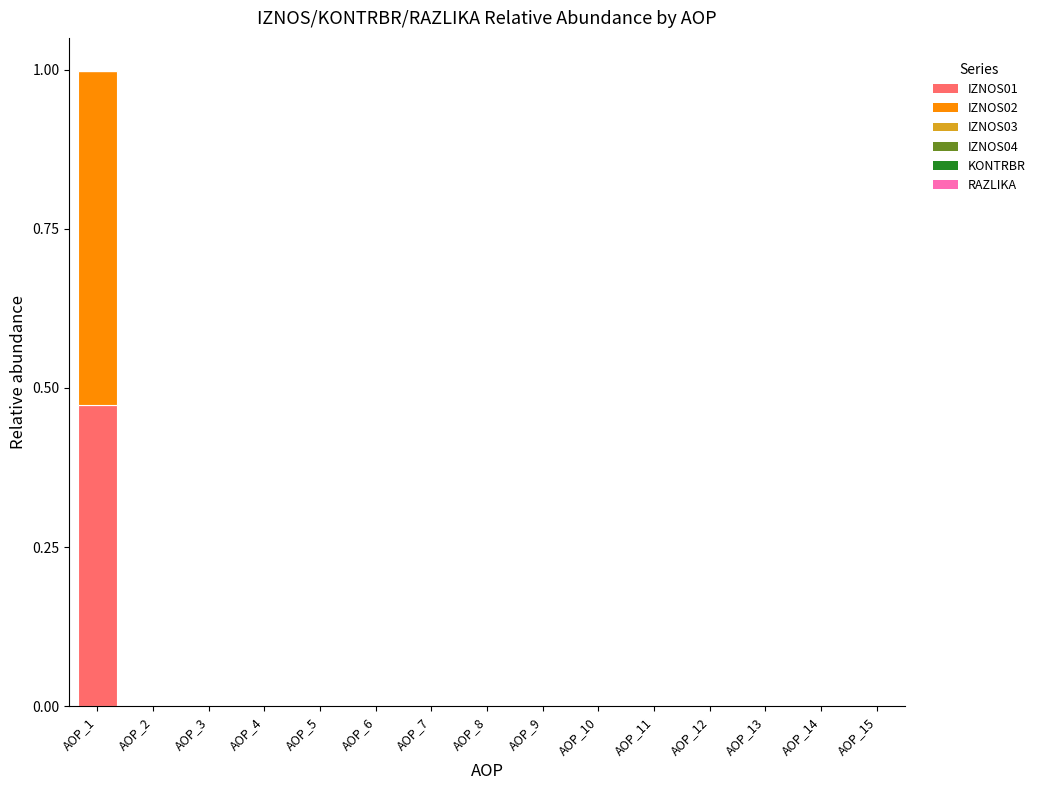

At which category is the sum across all series the highest?

AOP_1